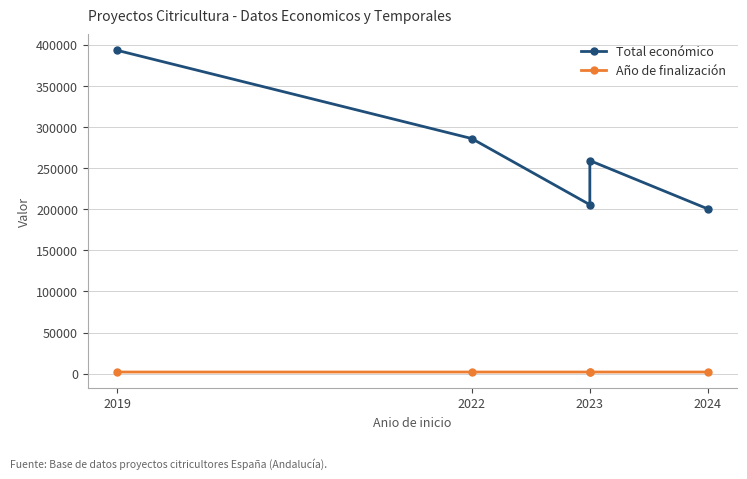

Does the chart have visible grid lines?

Yes